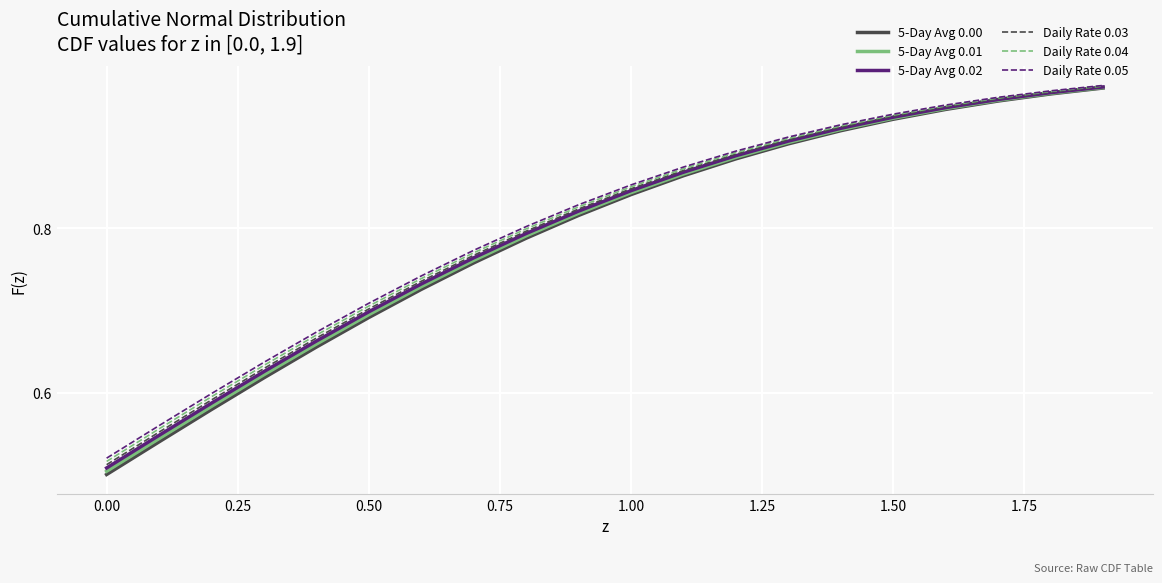

True or false: 5-Day Avg 0.02 and Daily Rate 0.05 intersect in this chart.

False